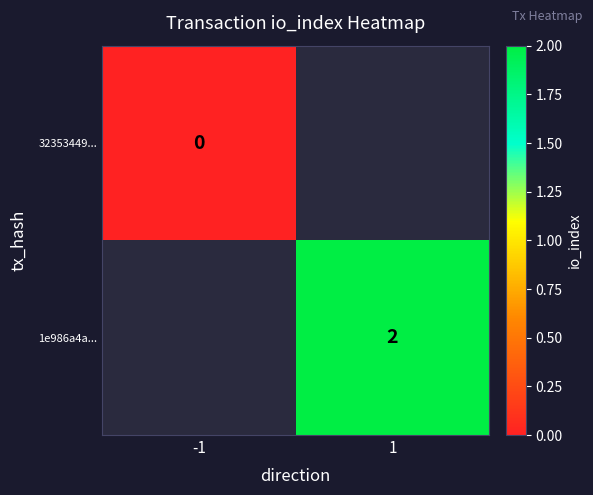

Which category has the highest value in the 1e986a4a... series?

-1